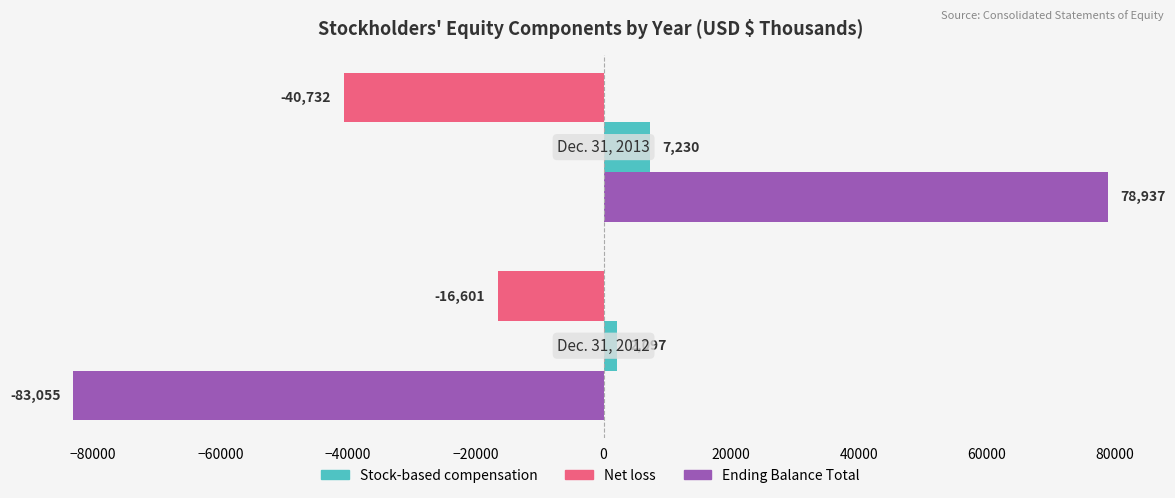

List the series in order of their peak value, lowest first.

Net loss, Stock-based compensation, Ending Balance Total